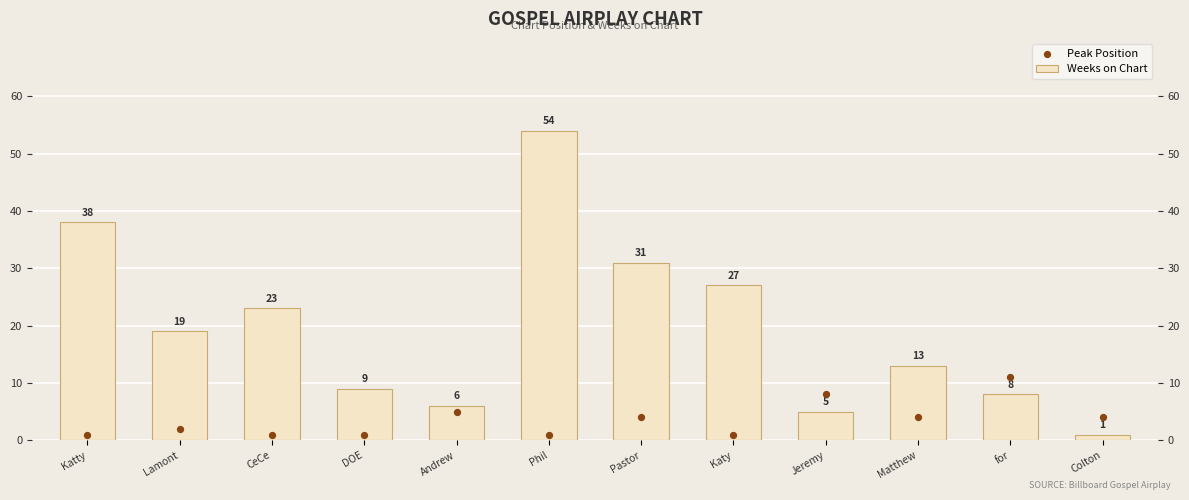

Is the value of Peak Position at CeCe greater than the value of Weeks on Chart at Lamont?

No